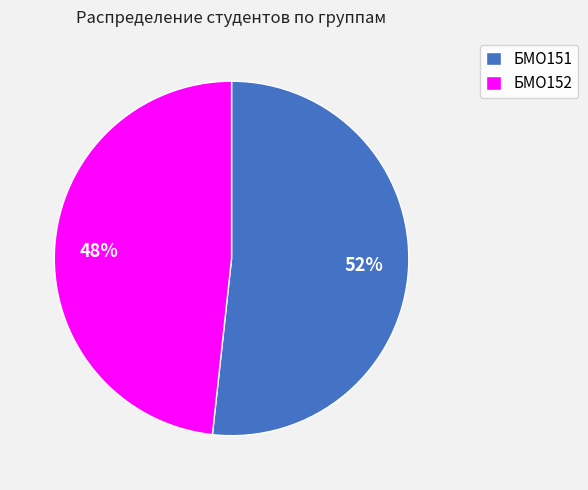

Which has a higher value, БМО152 or БМО151?

БМО151